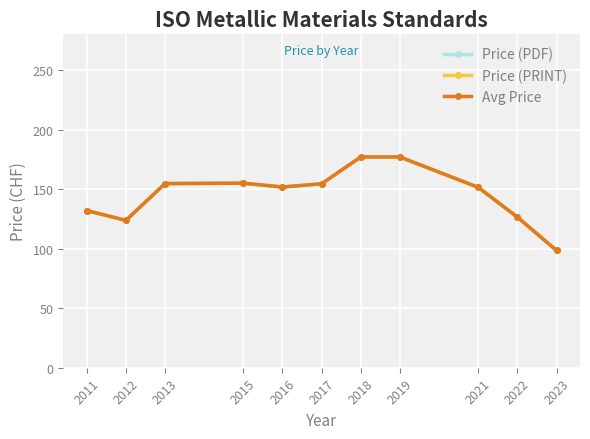

How many values in the Price (PDF) series exceed 151?

7